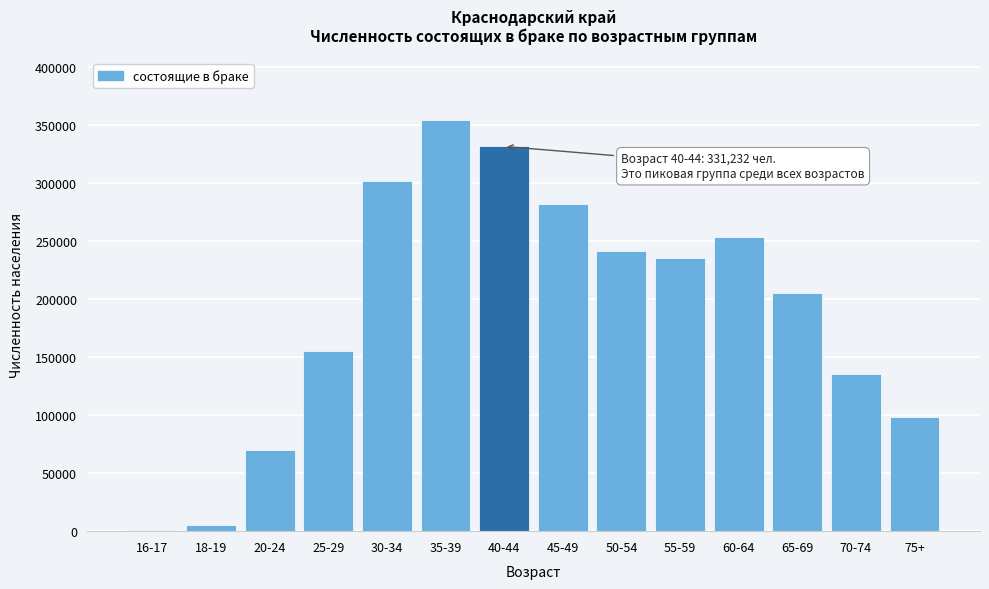

Reading left to right, transcribe all the data shown in this chart.

16-17=989	18-19=4973	20-24=69621	25-29=155213	30-34=301126	35-39=354336	40-44=331232	45-49=281946	50-54=241233	55-59=235269	60-64=253329	65-69=204840	70-74=135335	75+=98184